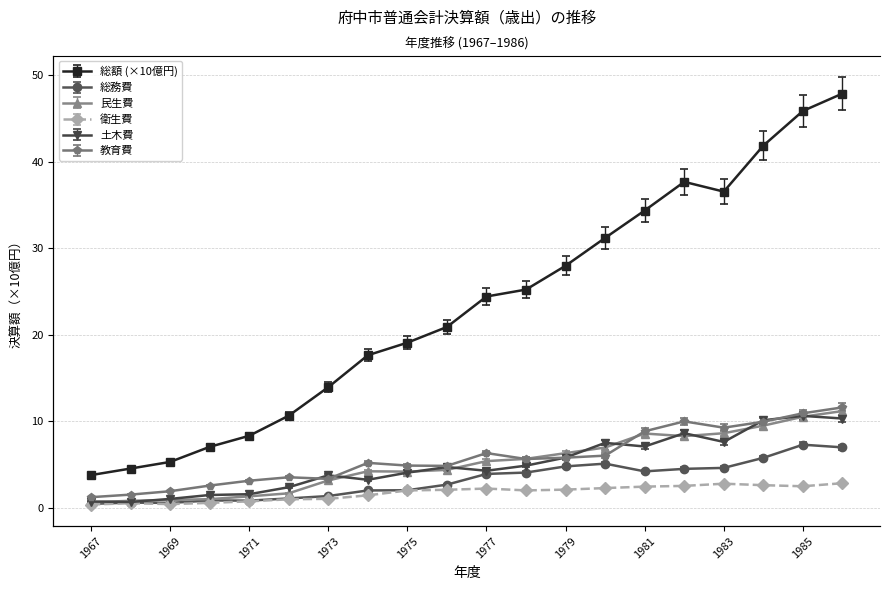

Which series has the largest range (max minus min)?

総額 (×10億円)